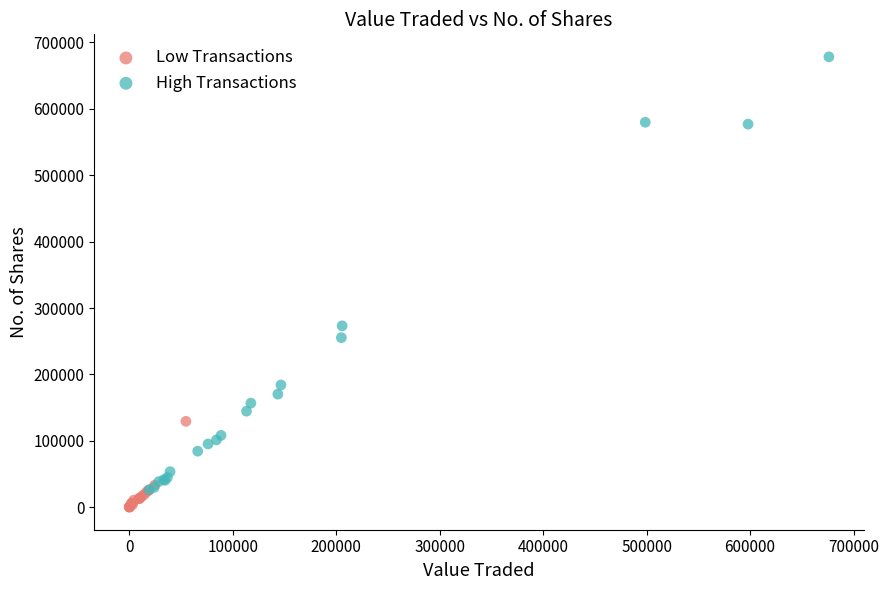

Which series has the widest spread of Y values?

High Transactions